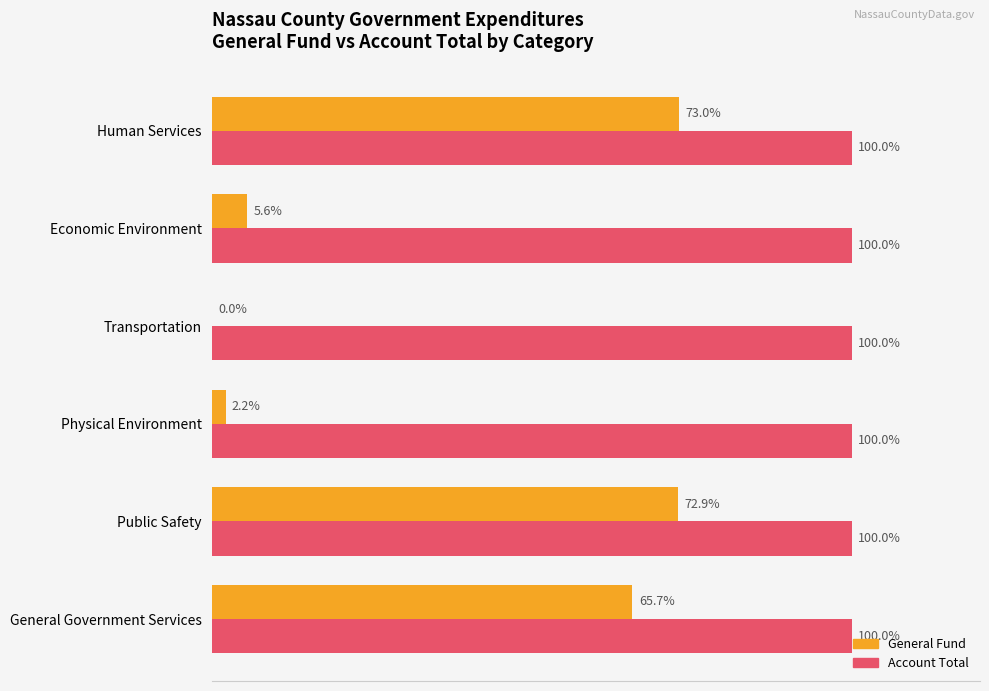

What are all the series names shown in the legend?

General Fund, Account Total